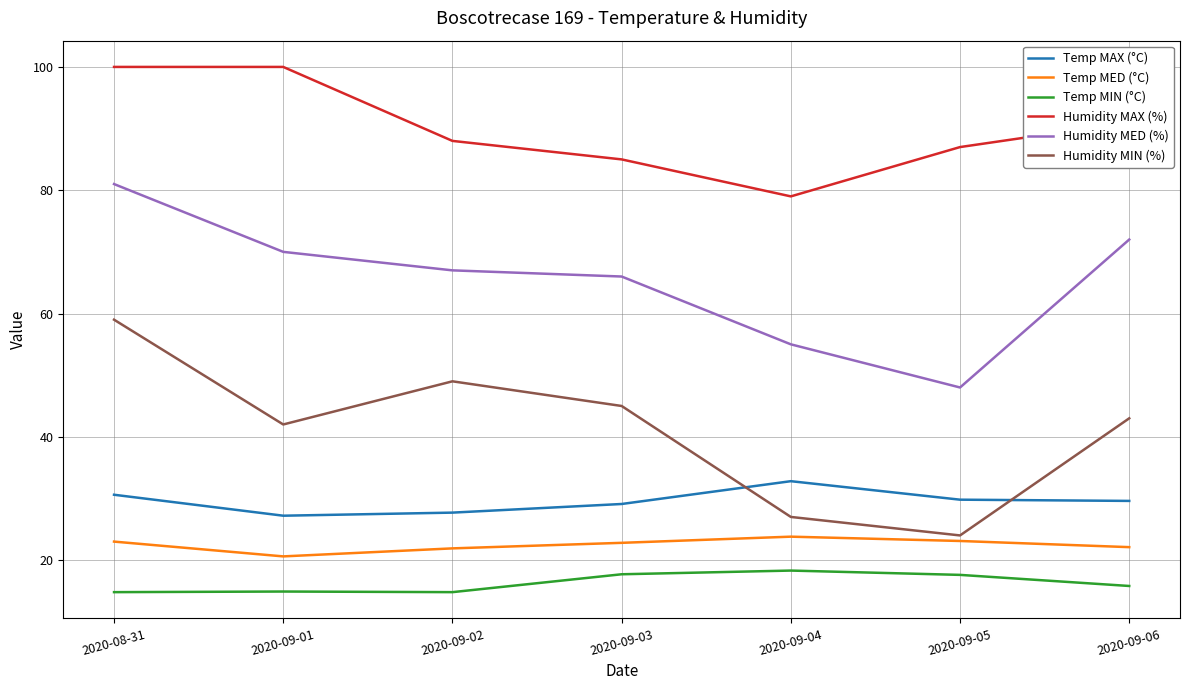

Which series changed the most between 2020-09-02 and 2020-09-05?

Humidity MIN (%)